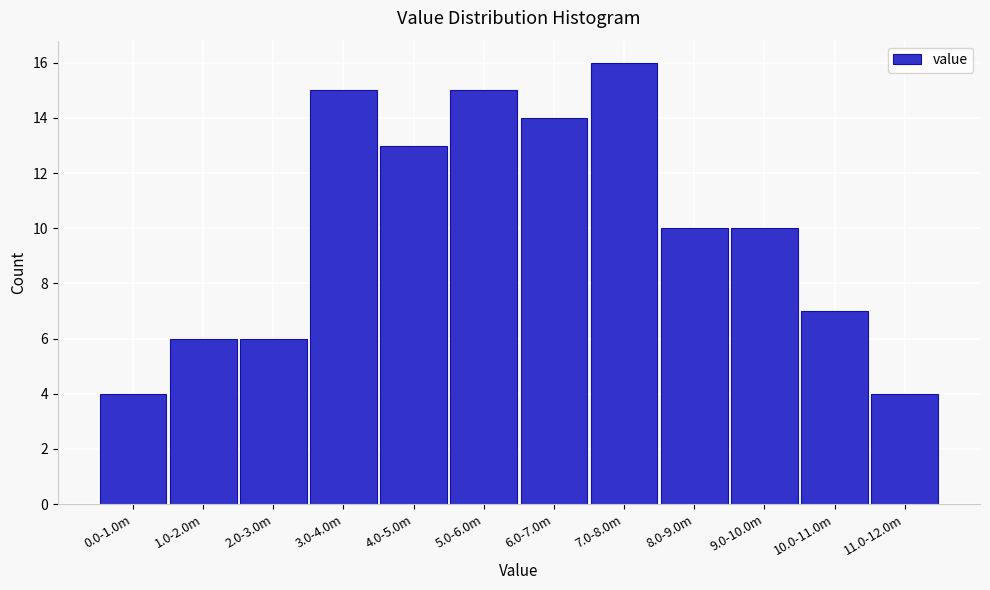

Reading left to right, extract all data points from this chart.

0.0-1.0m=4	1.0-2.0m=6	2.0-3.0m=6	3.0-4.0m=15	4.0-5.0m=13	5.0-6.0m=15	6.0-7.0m=14	7.0-8.0m=16	8.0-9.0m=10	9.0-10.0m=10	10.0-11.0m=7	11.0-12.0m=4